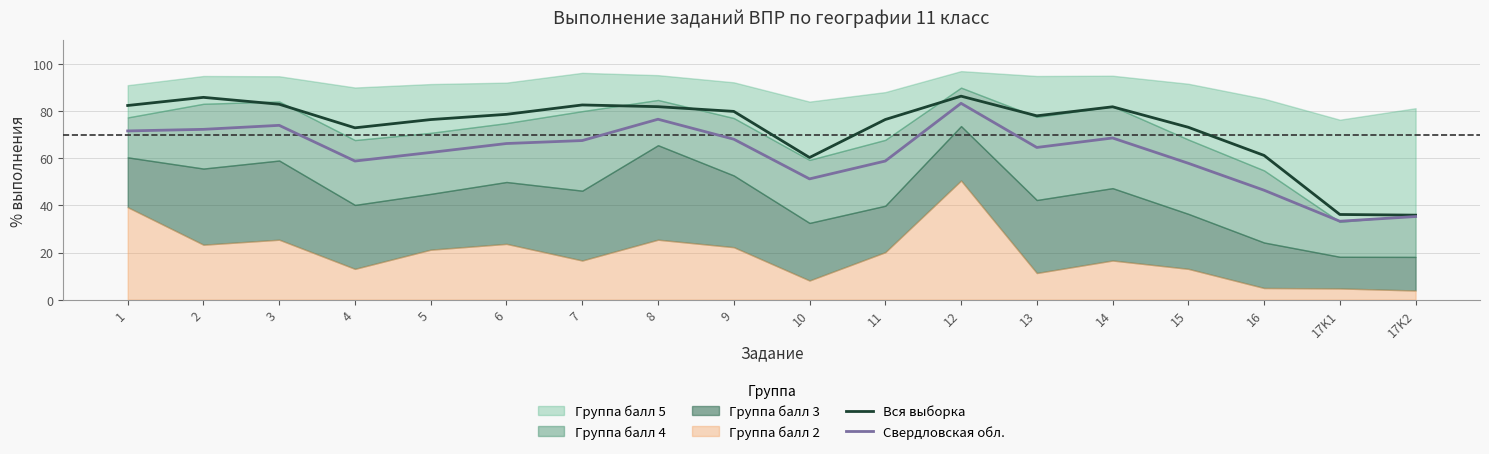

What is the value of the Свердловская обл. point at the 16th from the left?

46.4